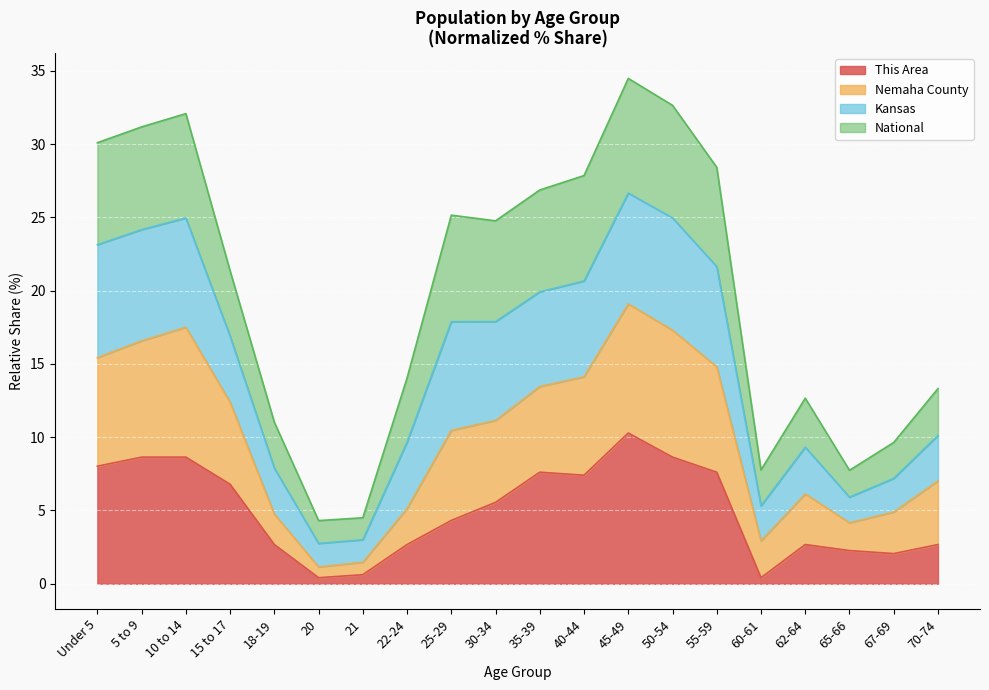

What is the total value across all series at 45-49?

34.5